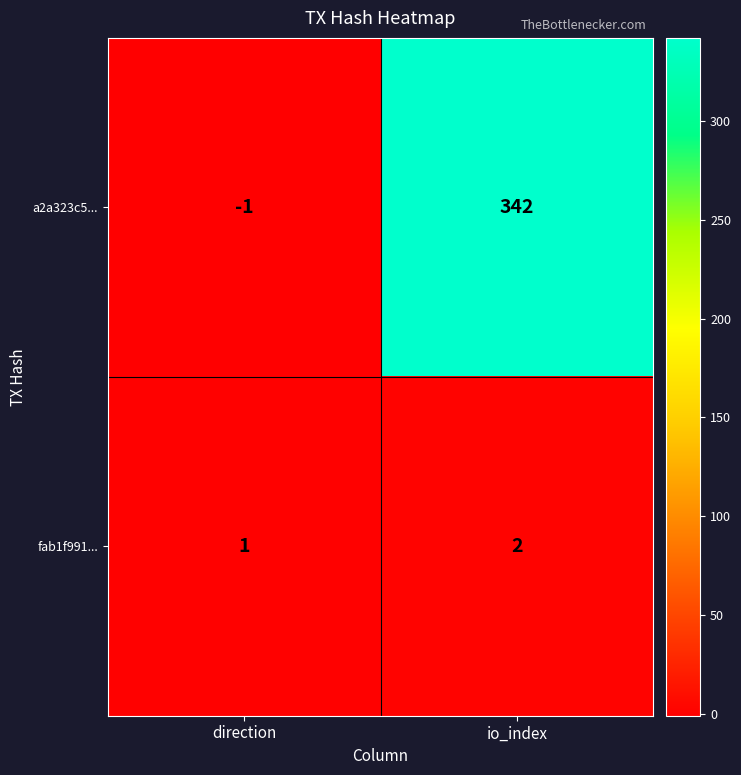

What is the sum of the fab1f991... values at direction and io_index?

3